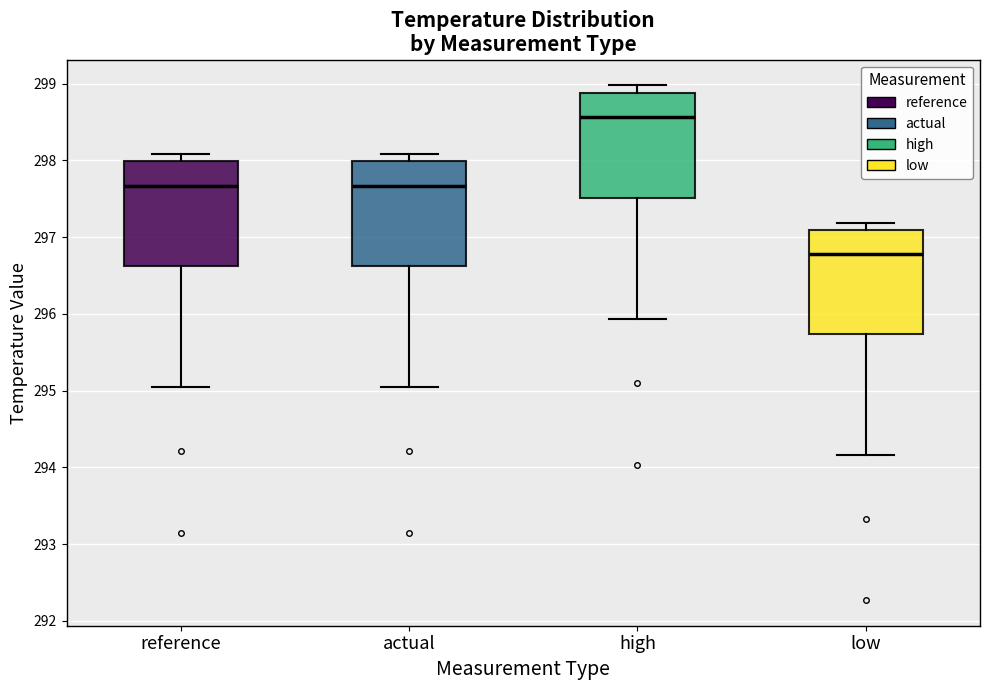

Reading left to right, transcribe this box plot: for each box, give where its median line is, the range the box spans, and where its two whiskers end, as read against the y-axis. The values are not printed on the chart, so give them approximately, as read against the axis.

reference: median 297.7, box 296.6 to 298.0, whiskers 295.0 to 298.1
actual: median 297.7, box 296.6 to 298.0, whiskers 295.0 to 298.1
high: median 298.6, box 297.5 to 298.9, whiskers 295.9 to 299.0
low: median 296.8, box 295.7 to 297.1, whiskers 294.2 to 297.2